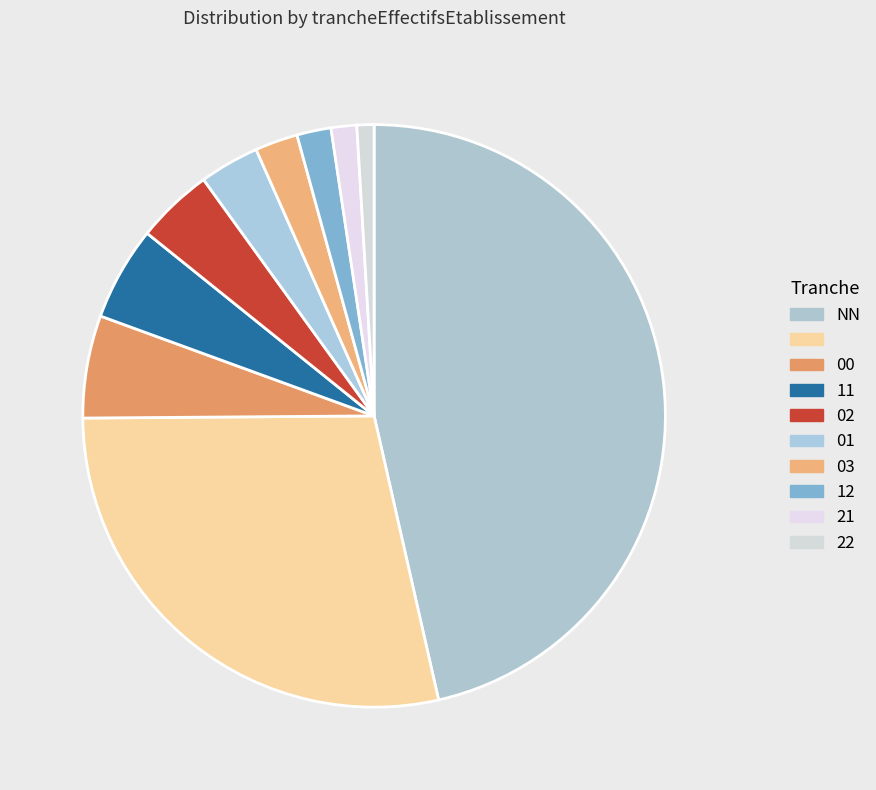

Count the number of slices in the pie.

10